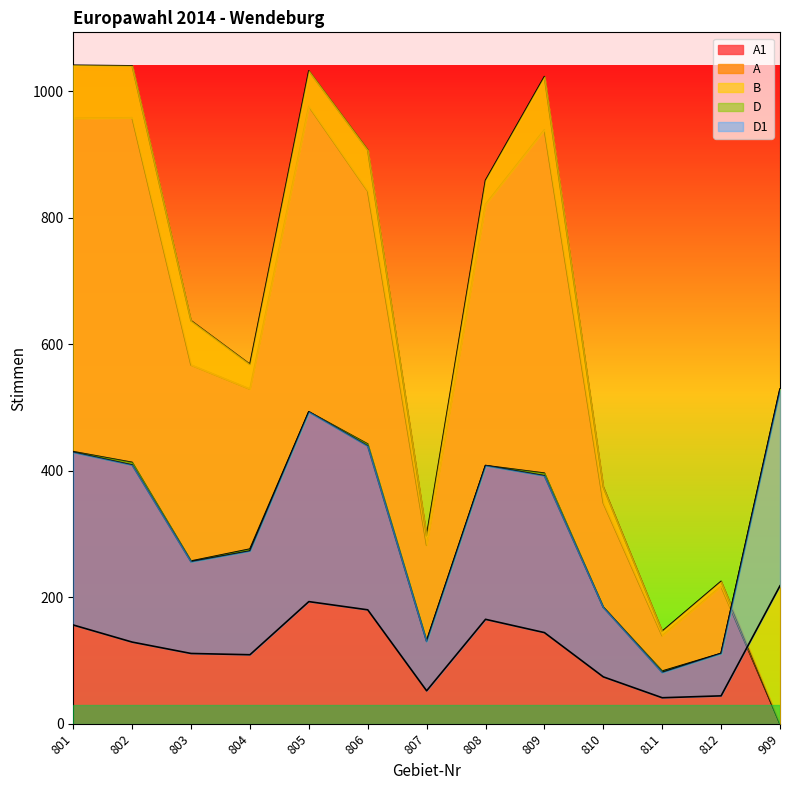

What are all the series names shown in the legend?

A1, A, B, D, D1